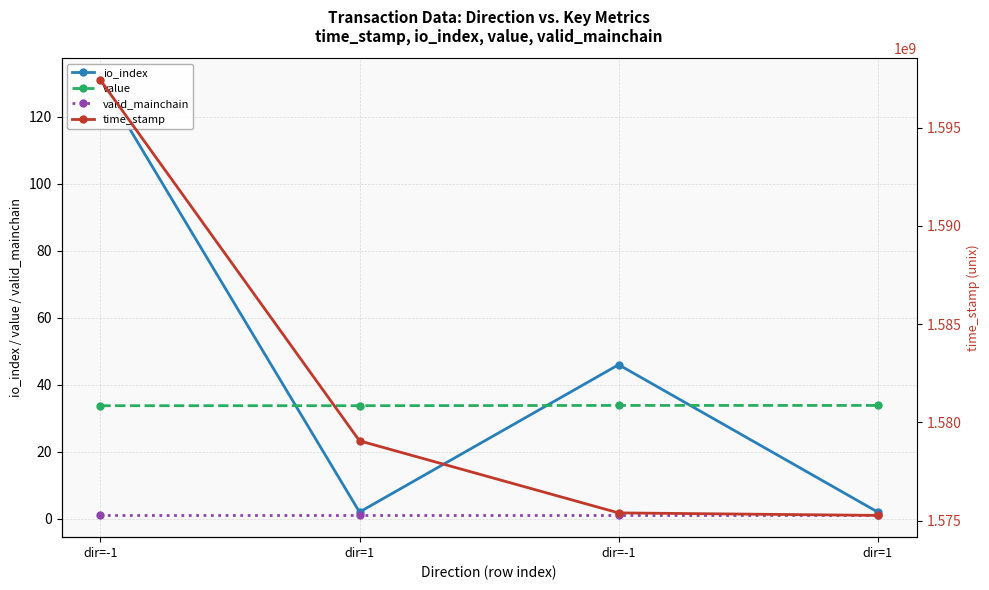

What value does the io_index series have at dir=1?

2.0